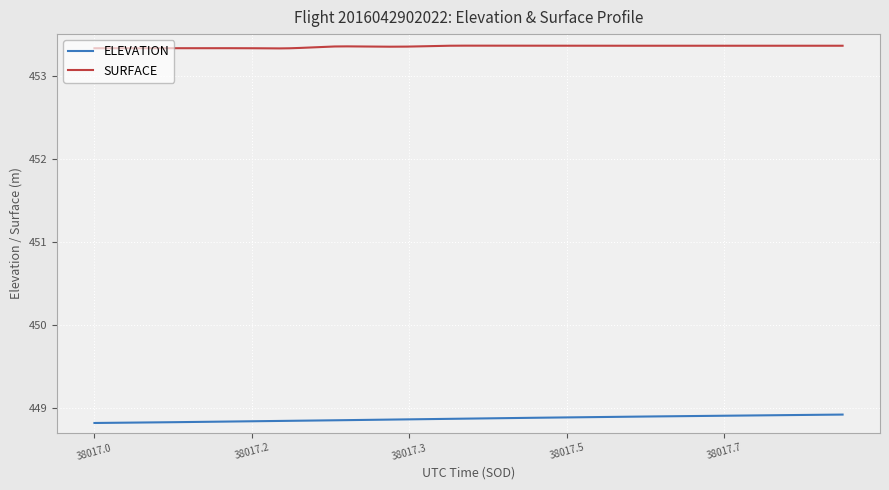

True or false: ELEVATION and SURFACE intersect in this chart.

False